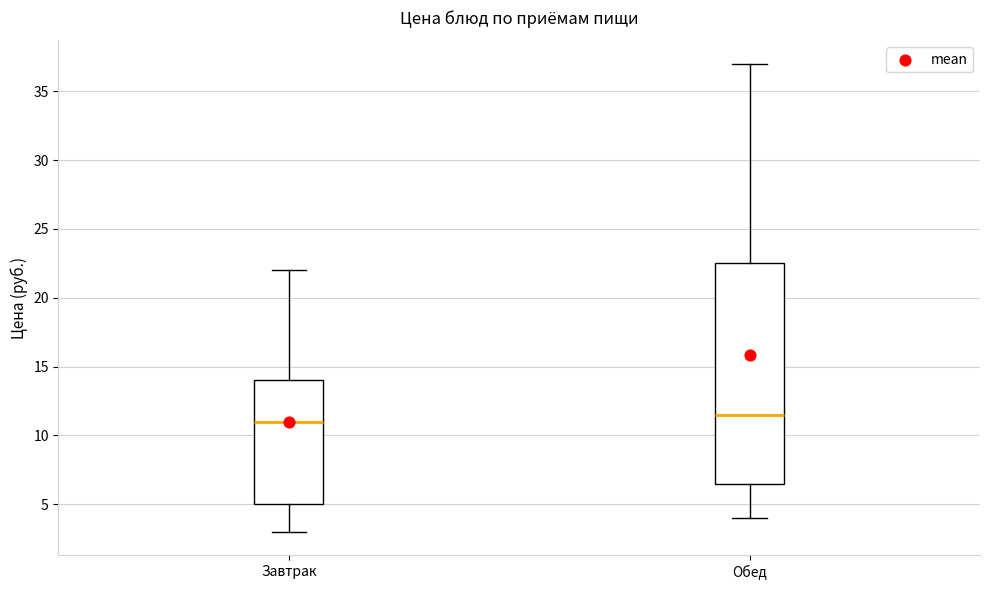

Reading left to right, transcribe this box plot: for each box, give where its median line is, the range the box spans, and where its two whiskers end, as read against the y-axis. The values are not printed on the chart, so give them approximately, as read against the axis.

Завтрак: median 11.0, box 5.0 to 14.0, whiskers 3.0 to 22.0
Обед: median 11.5, box 6.5 to 22.5, whiskers 4.0 to 37.0